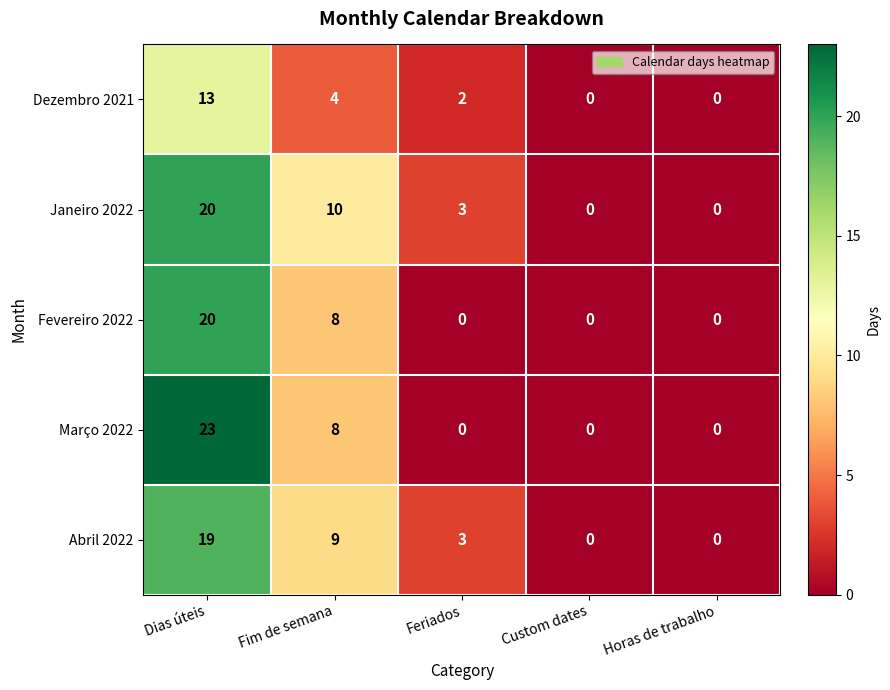

Reading left to right, transcribe all the data shown in this chart.

Dezembro 2021: Dias úteis=13	Fim de semana=4	Feriados=2	Custom dates=0	Horas de trabalho=0
Janeiro 2022: Dias úteis=20	Fim de semana=10	Feriados=3	Custom dates=0	Horas de trabalho=0
Fevereiro 2022: Dias úteis=20	Fim de semana=8	Feriados=0	Custom dates=0	Horas de trabalho=0
Março 2022: Dias úteis=23	Fim de semana=8	Feriados=0	Custom dates=0	Horas de trabalho=0
Abril 2022: Dias úteis=19	Fim de semana=9	Feriados=3	Custom dates=0	Horas de trabalho=0